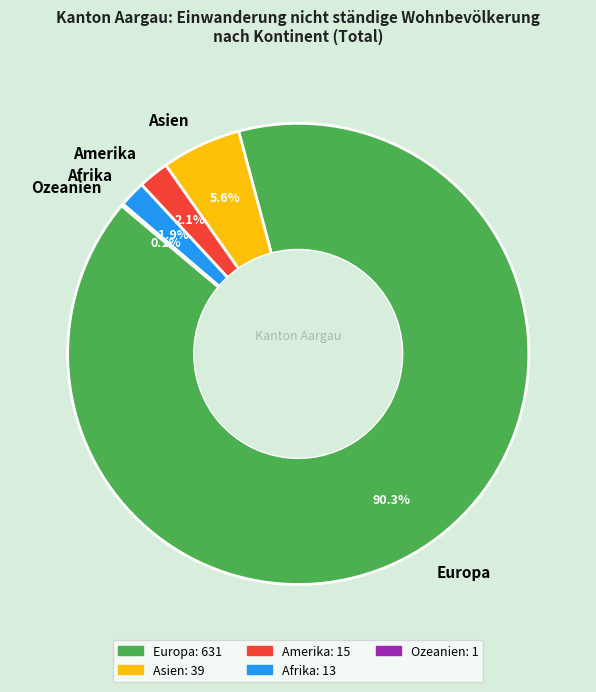

Does Europa account for over 50% of the chart?

Yes